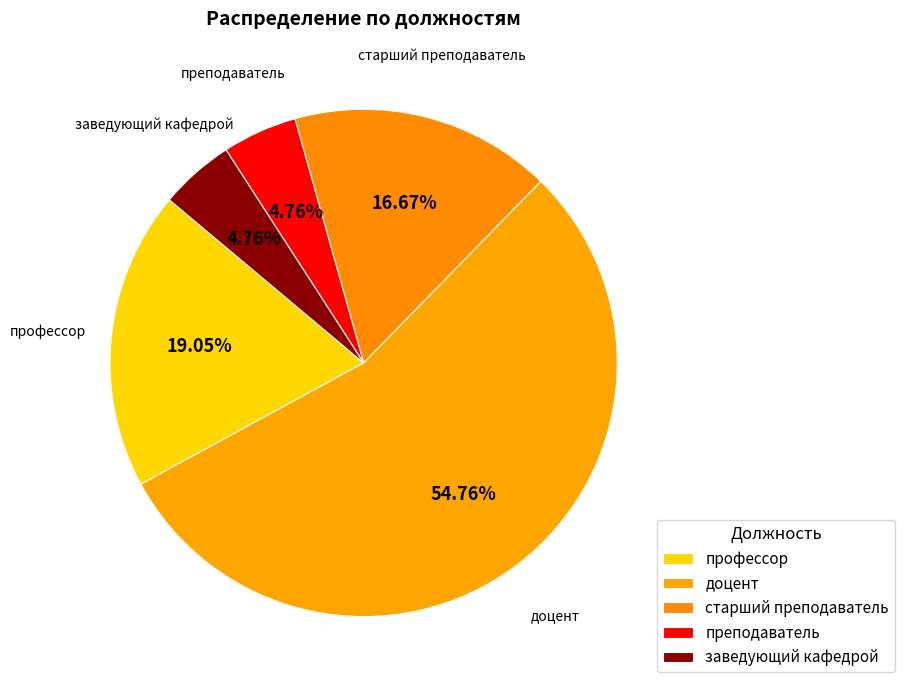

What is the majority slice?

доцент